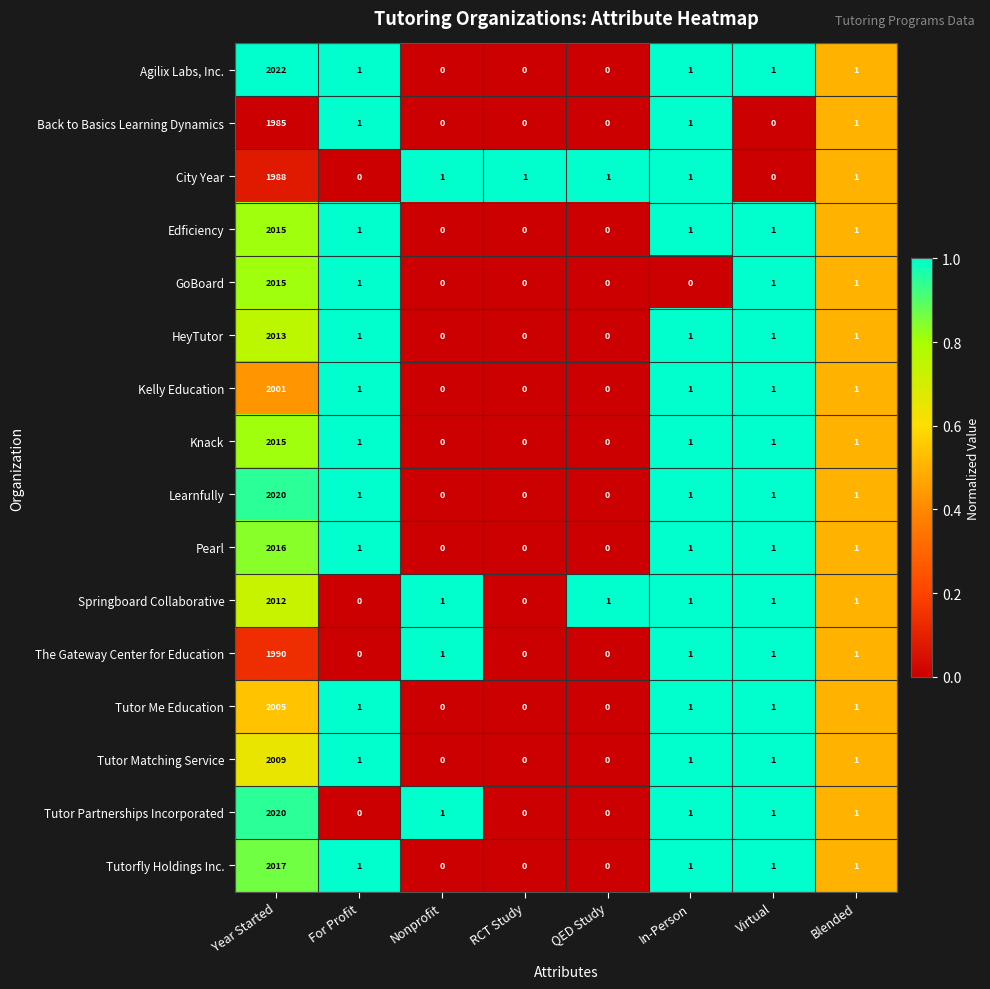

The value of Tutor Matching Service at In-Person is 1. True or false?

True